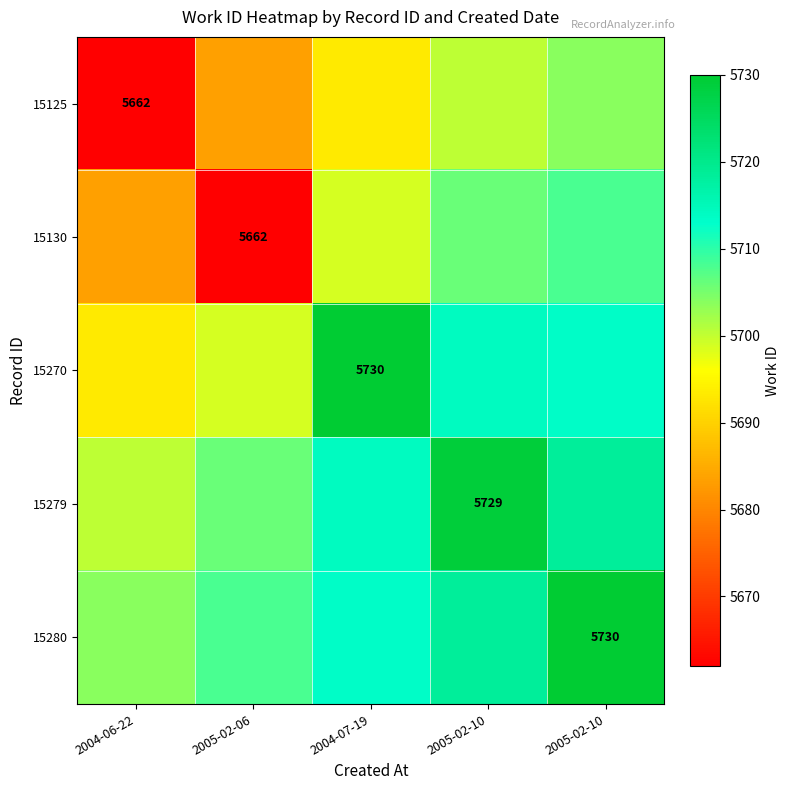

List the series in order of their peak value, lowest first.

15125, 15130, 15279, 15270, 15280